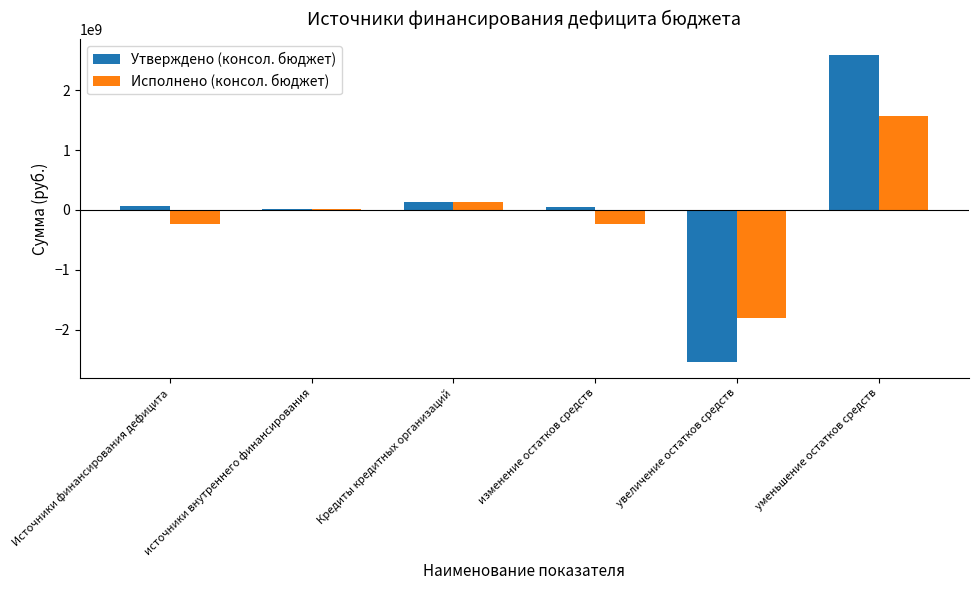

Which series has the widest spread of values?

Утверждено (консол. бюджет)